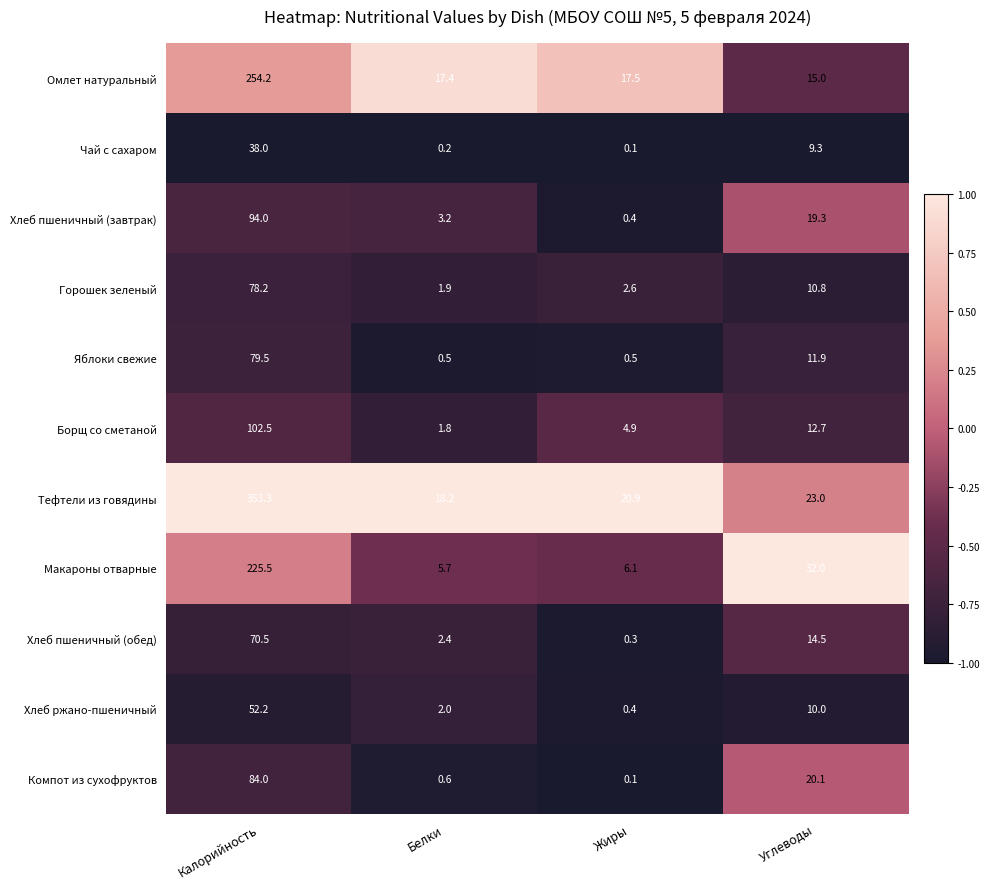

At which label does Горошек зеленый first exceed 10?

Калорийность